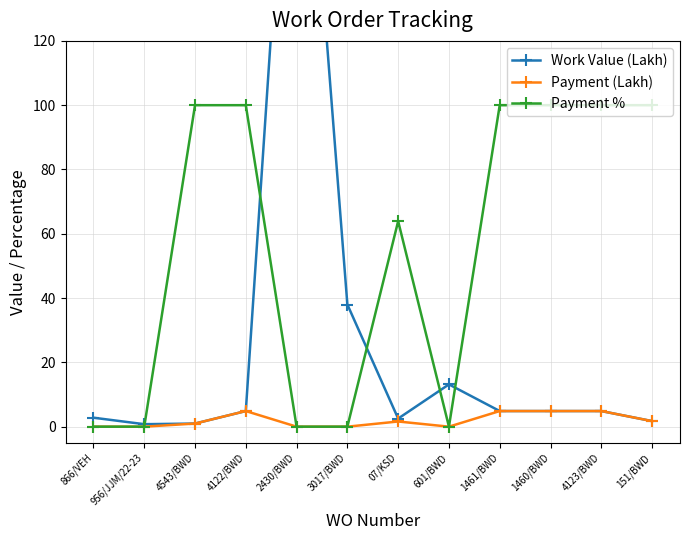

Which series has the largest range (max minus min)?

Work Value (Lakh)